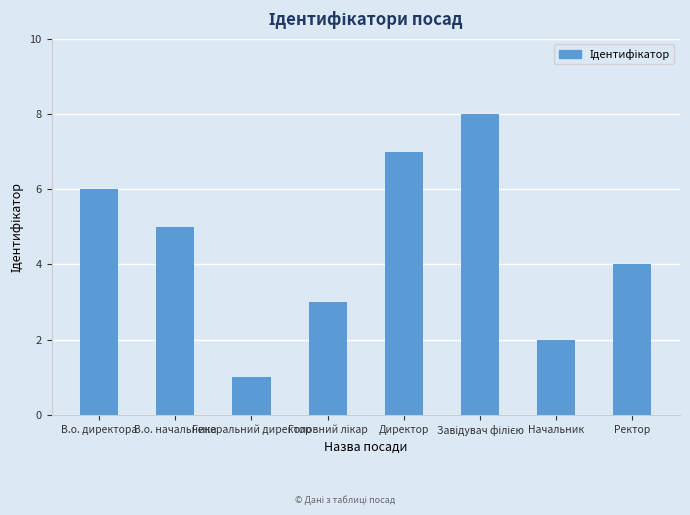

Reading left to right, extract all data points from this chart.

6	5	1	3	7	8	2	4